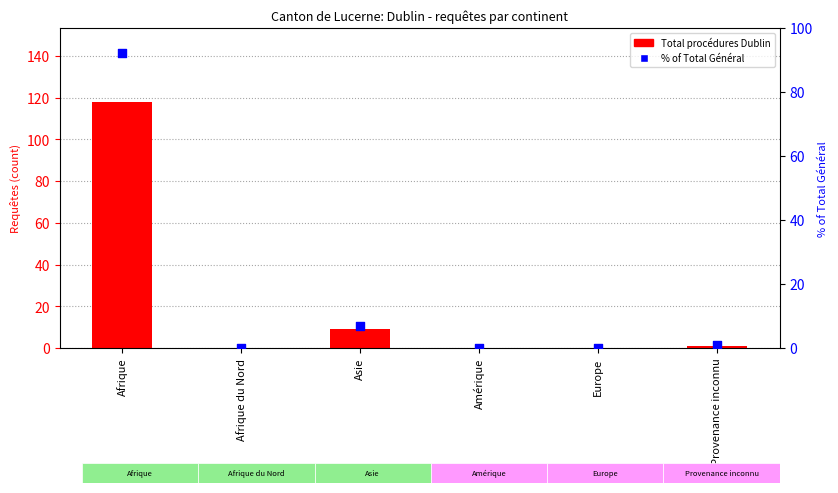

Which series contains the highest Y value?

Total procédures Dublin